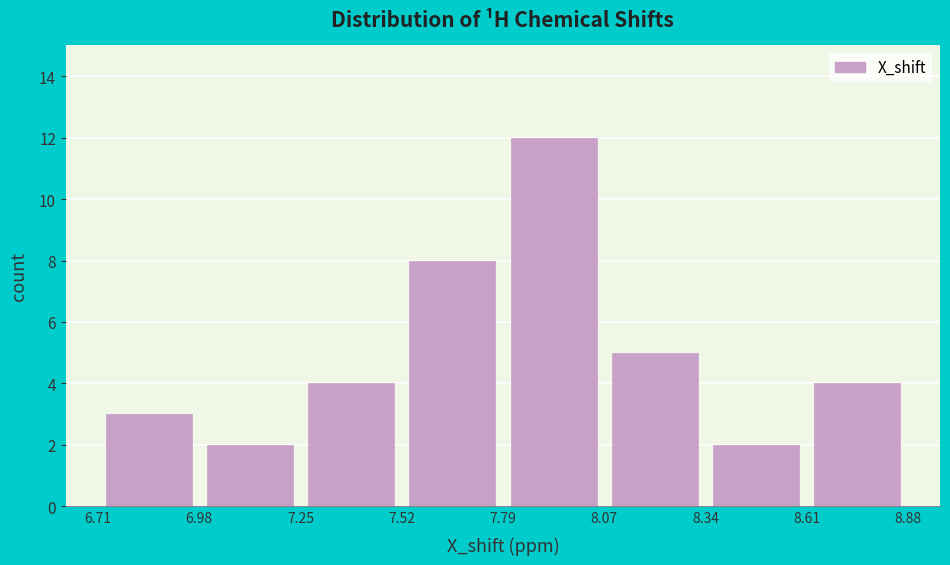

What is the height of the bar covering 8.61 to 8.88 on the x-axis? The values are not printed on the chart, so give them approximately, as read against the axis.

4